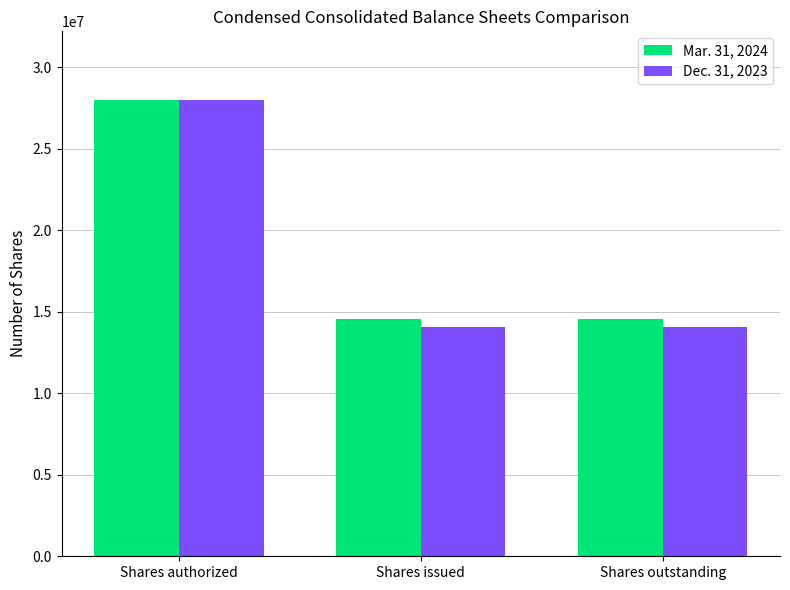

What is the label of the 1st bar from the right?

Shares outstanding